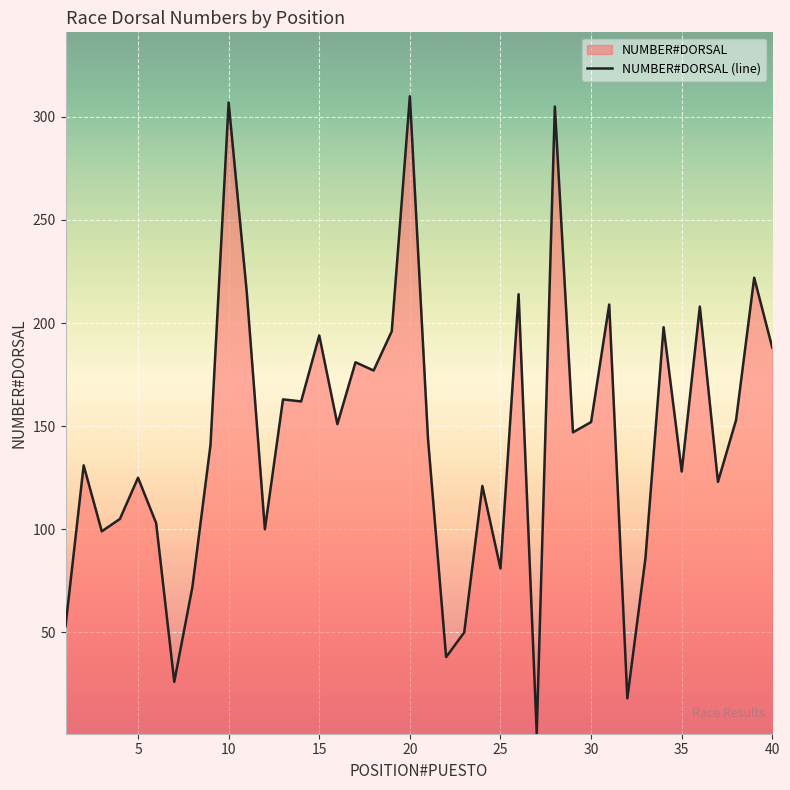

Reading left to right, list all the values displayed in this chart.

53	131	99	105	125	103	26	72	141	307	215	100	163	162	194	151	181	177	196	310	144	38	50	121	81	214	1	305	147	152	209	18	86	198	128	208	123	153	222	188